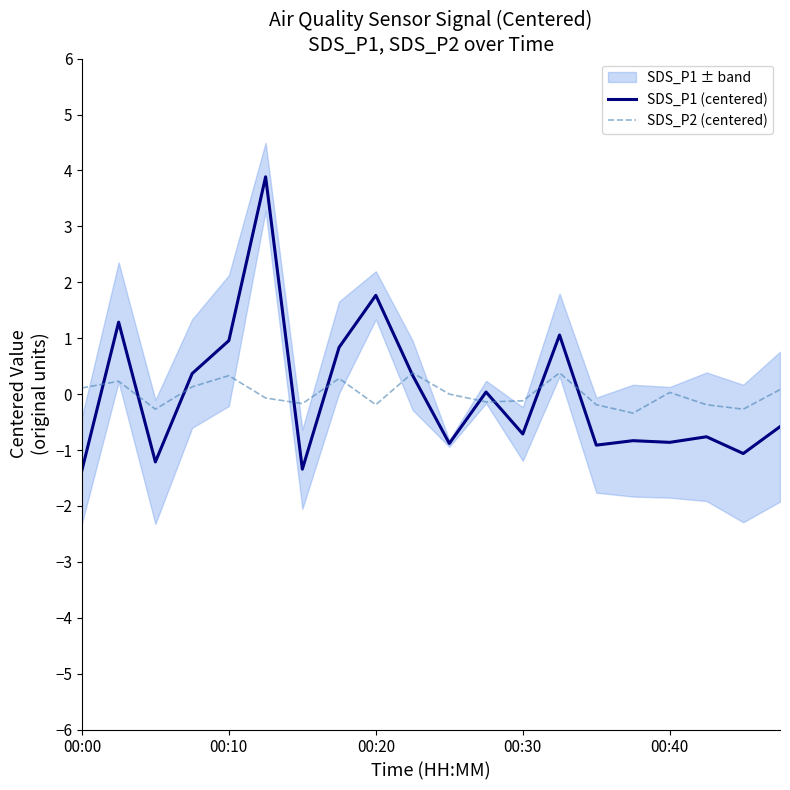

Which series has the largest range (max minus min)?

SDS_P1 (centered)